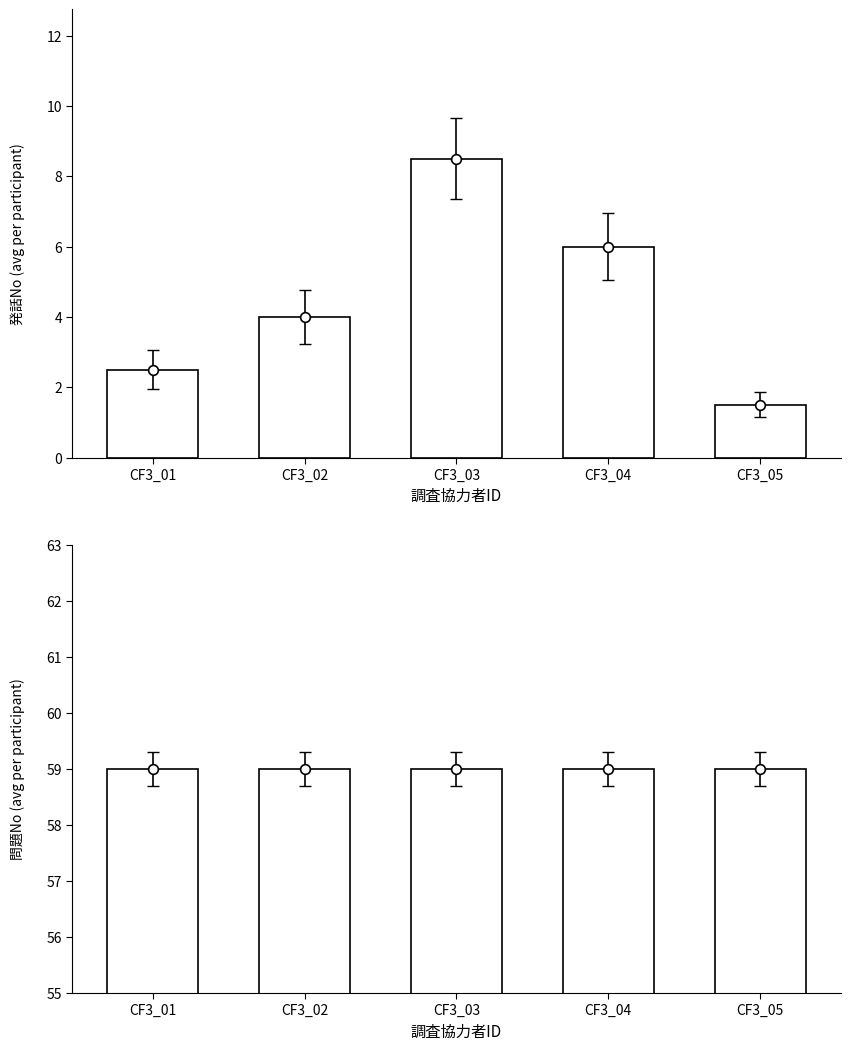

Is the value of 発話No at CF3_04 greater than the value of 問題No at CF3_02?

No